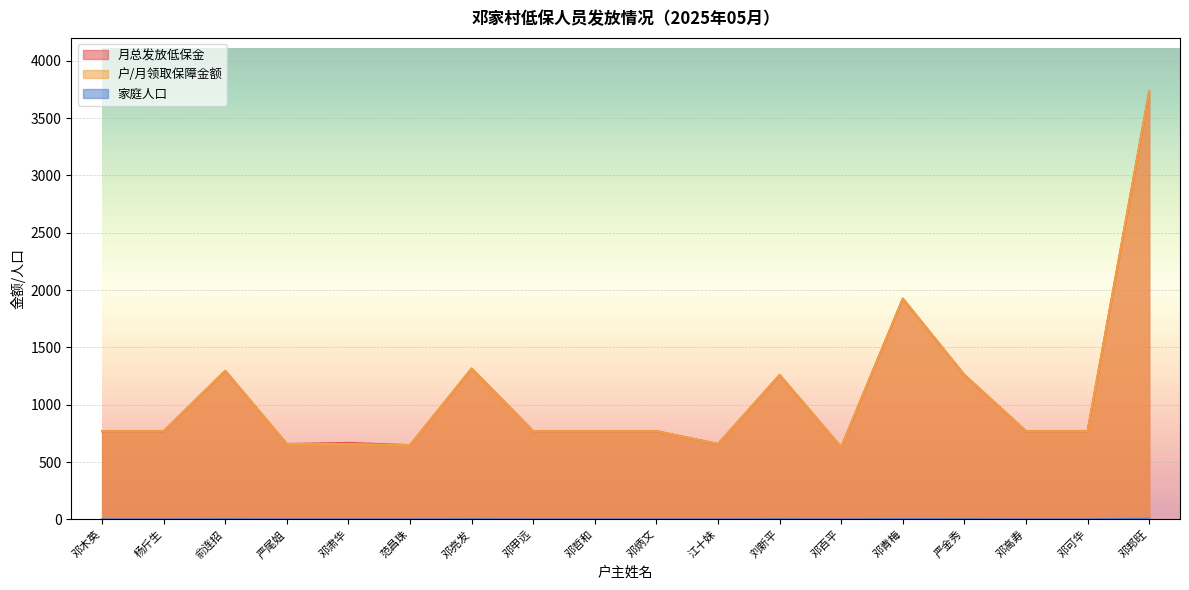

Count the number of categories in the chart.

18